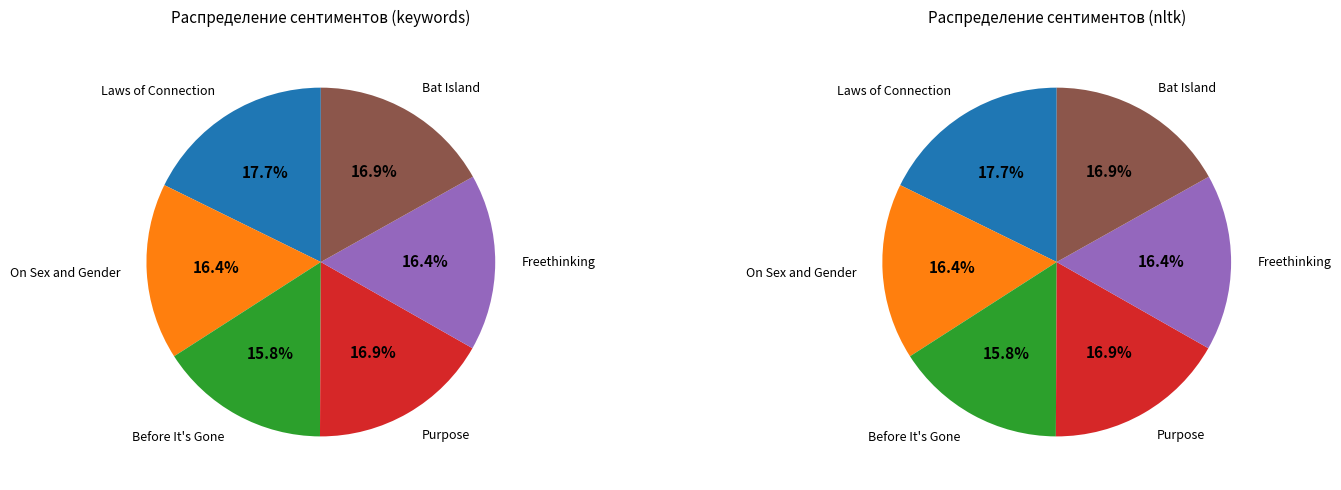

Is Freethinking the majority of the pie?

No